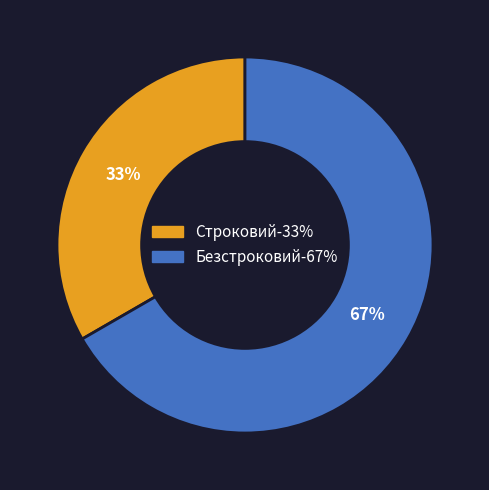

Is the sum of Строковий and Безстроковий greater than half?

Yes